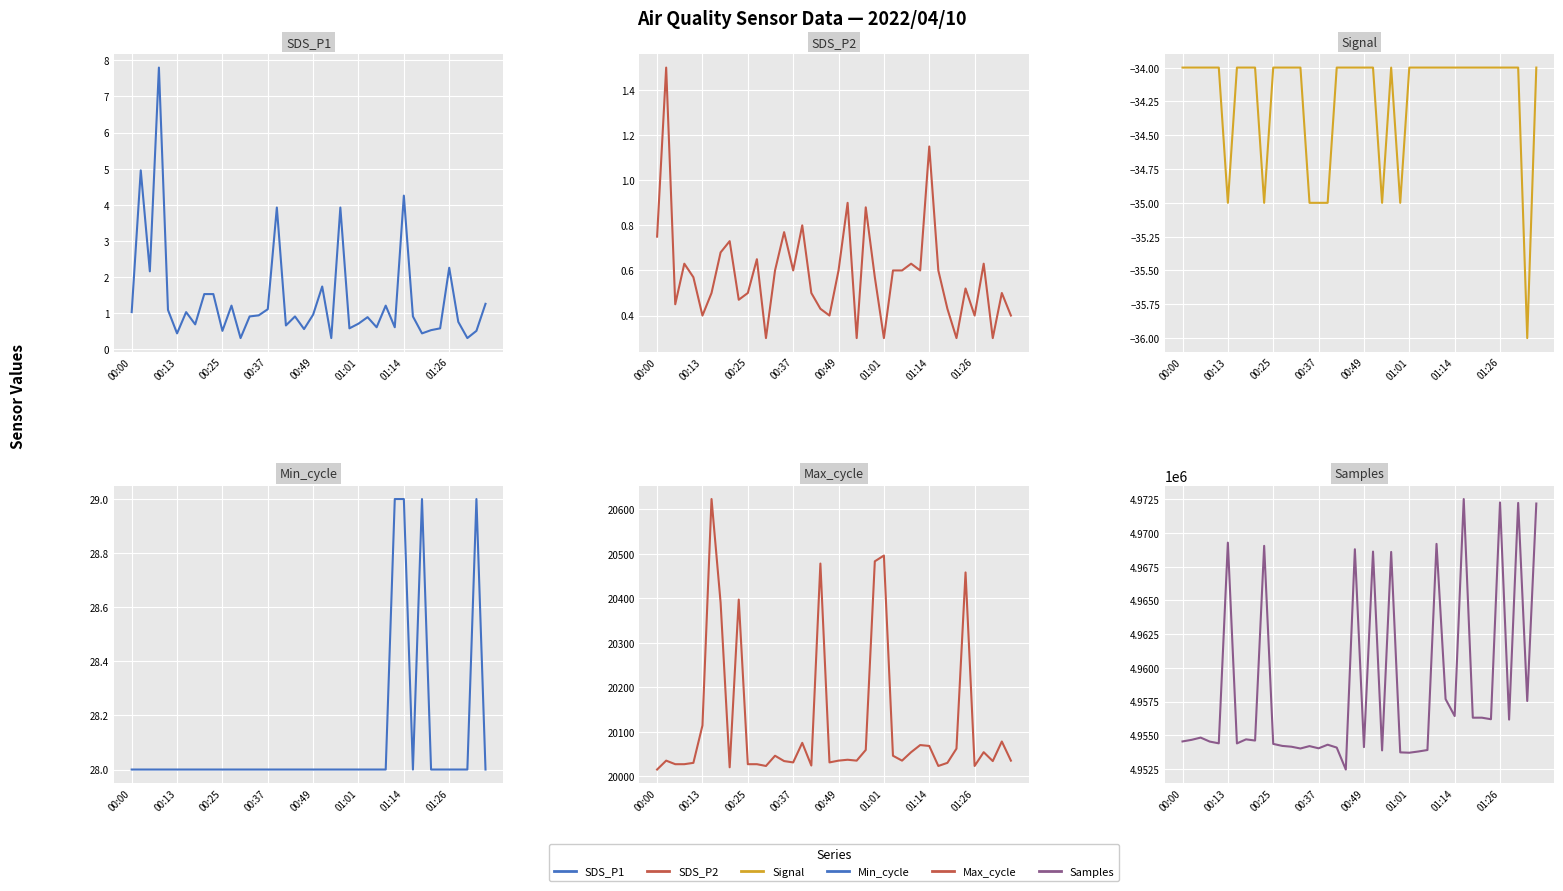

True or false: SDS_P1 and Max_cycle cross at least once.

False